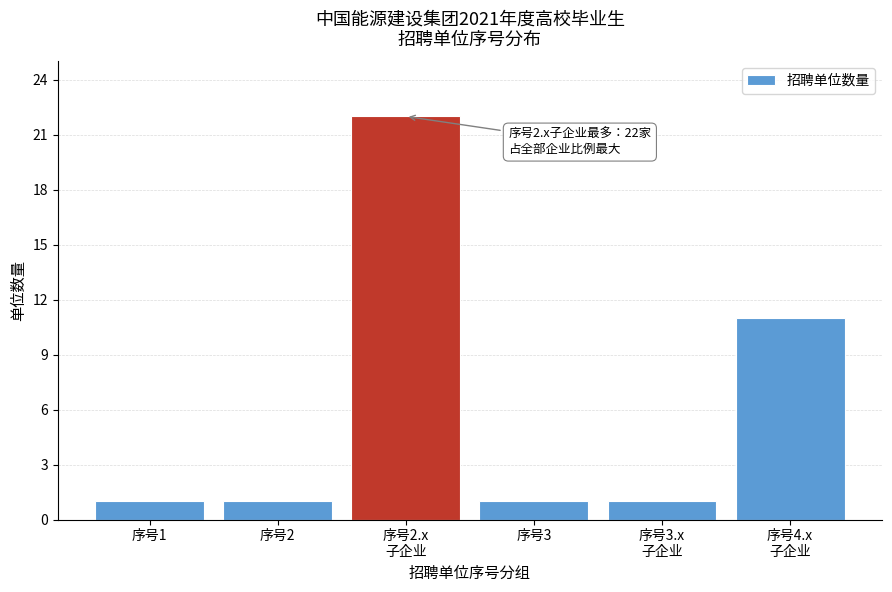

Reading left to right, transcribe all the data shown in this chart.

1	1	22	1	1	11